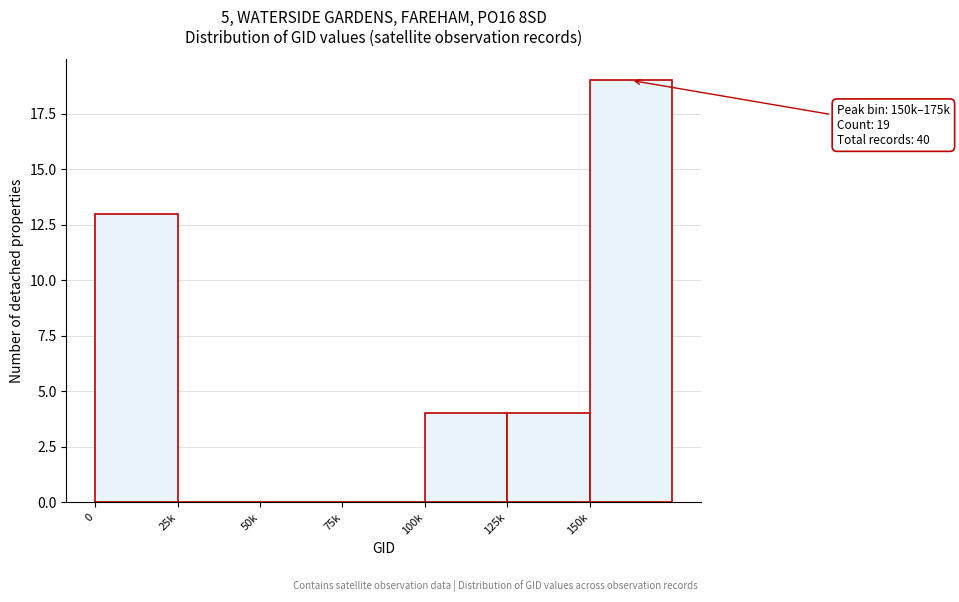

Reading right to left, transcribe all the data shown in this chart.

150k=19	125k=4	100k=4	75k=0	50k=0	25k=0	0=13